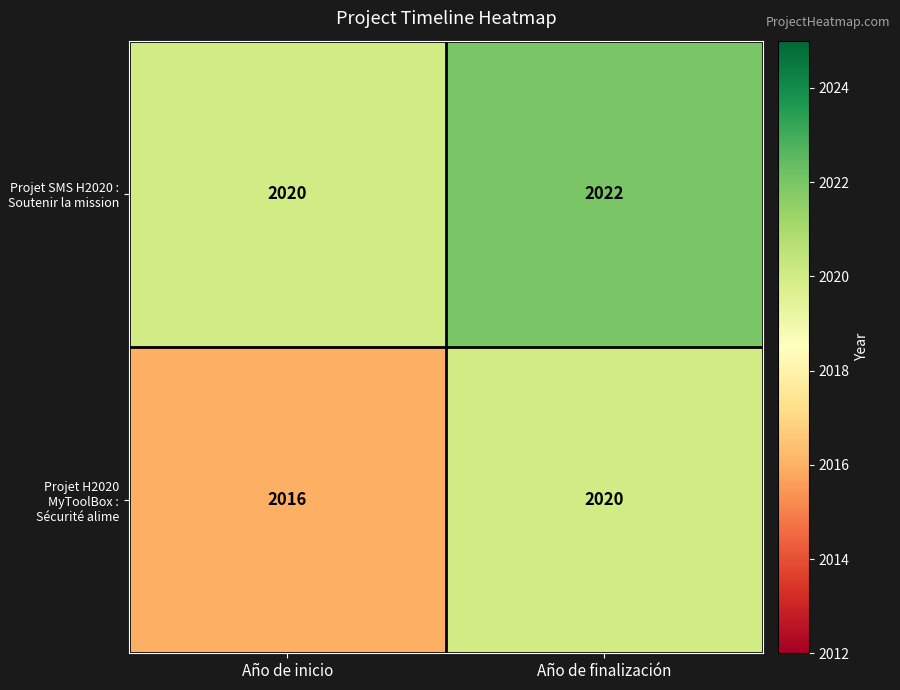

Which series changed the most between Año de inicio and Año de finalización?

Projet H2020 MyToolBox : Sécurité alime